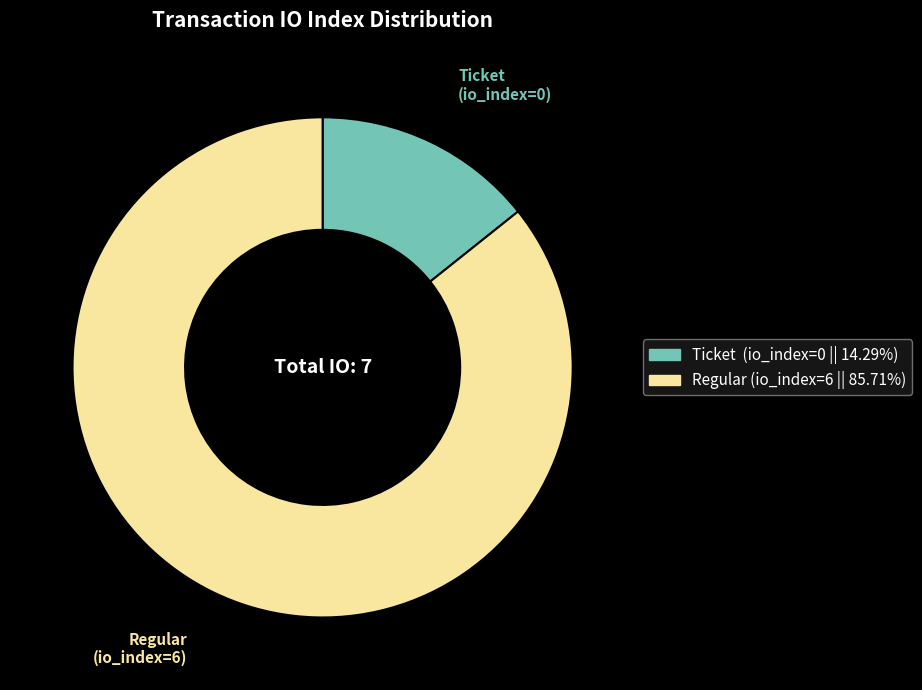

Which slice represents more than half of the pie?

Regular